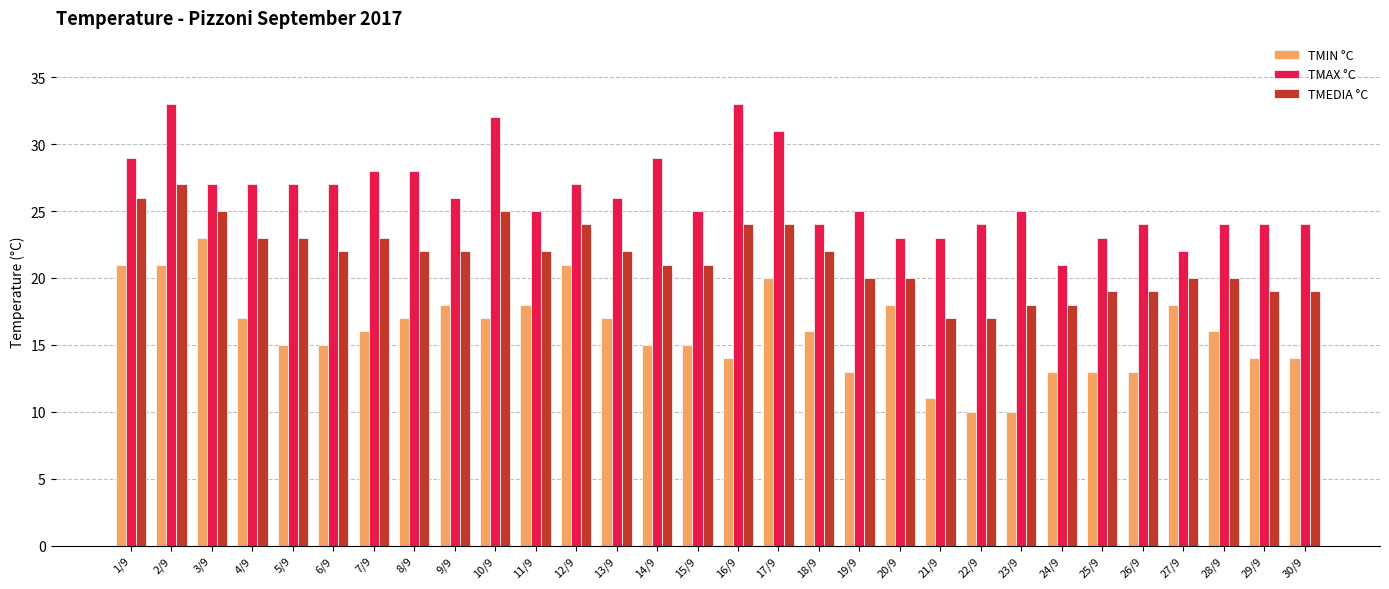

Rank the series by their average value, from lowest to highest.

TMIN °C, TMEDIA °C, TMAX °C